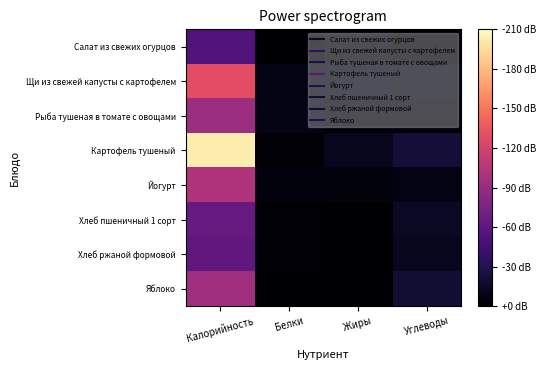

Reading left to right, what are all the values shown in this chart?

Салат из свежих огурцов: Калорийность=53.0	Белки=1.0	Жиры=5.0	Углеводы=1.0
Щи из свежей капусты с картофелем: Калорийность=128.9	Белки=6.9	Жиры=8.7	Углеводы=7.0
Рыба тушеная в томате с овощами: Калорийность=92.4	Белки=9.0	Жиры=4.0	Углеводы=4.1
Картофель тушеный: Калорийность=201.9	Белки=3.1	Жиры=11.8	Углеводы=22.1
Йогурт: Калорийность=102.0	Белки=5.0	Жиры=5.0	Углеводы=8.0
Хлеб пшеничный 1 сорт: Калорийность=64.0	Белки=2.0	Жиры=0.3	Углеводы=14.0
Хлеб ржаной формовой: Калорийность=61.2	Белки=2.0	Жиры=0.3	Углеводы=12.0
Яблоко: Калорийность=94.0	Белки=1.0	Жиры=1.0	Углеводы=20.0